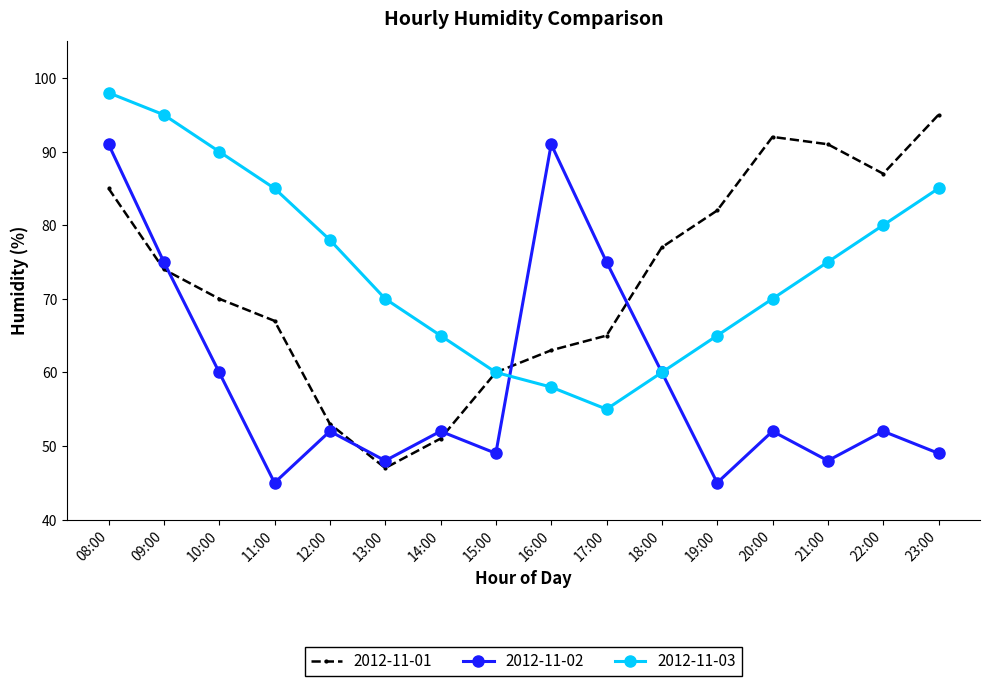

Rank the series at 21:00 from lowest to highest value.

2012-11-02, 2012-11-03, 2012-11-01